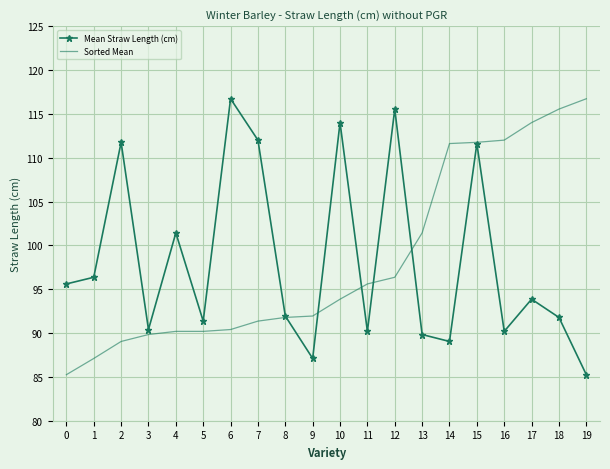

The value of Sorted Mean at 10 is 93.9. True or false?

True